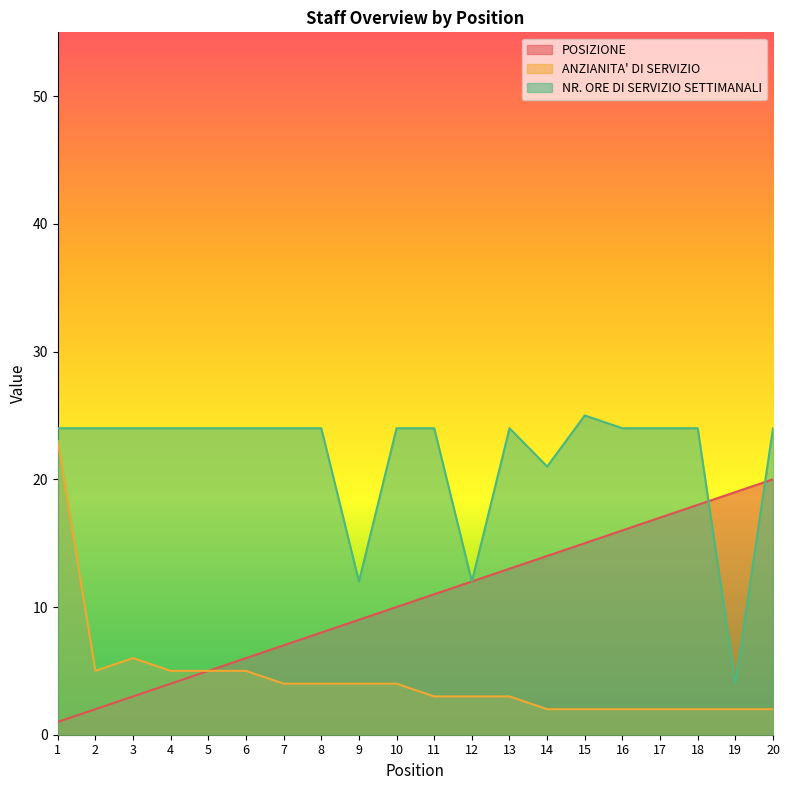

What is the difference between the POSIZIONE values at 1 and 5?

4